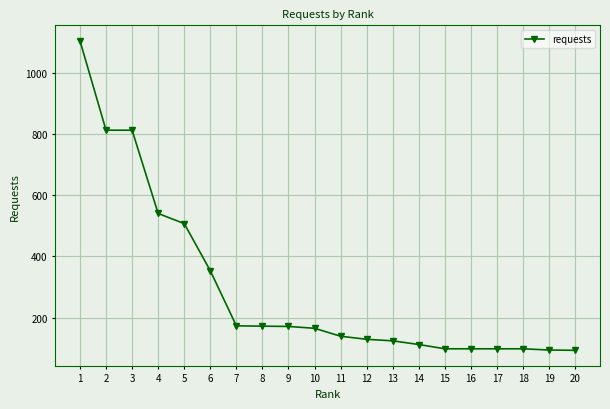

What is the value of the 5th point from the left?

507